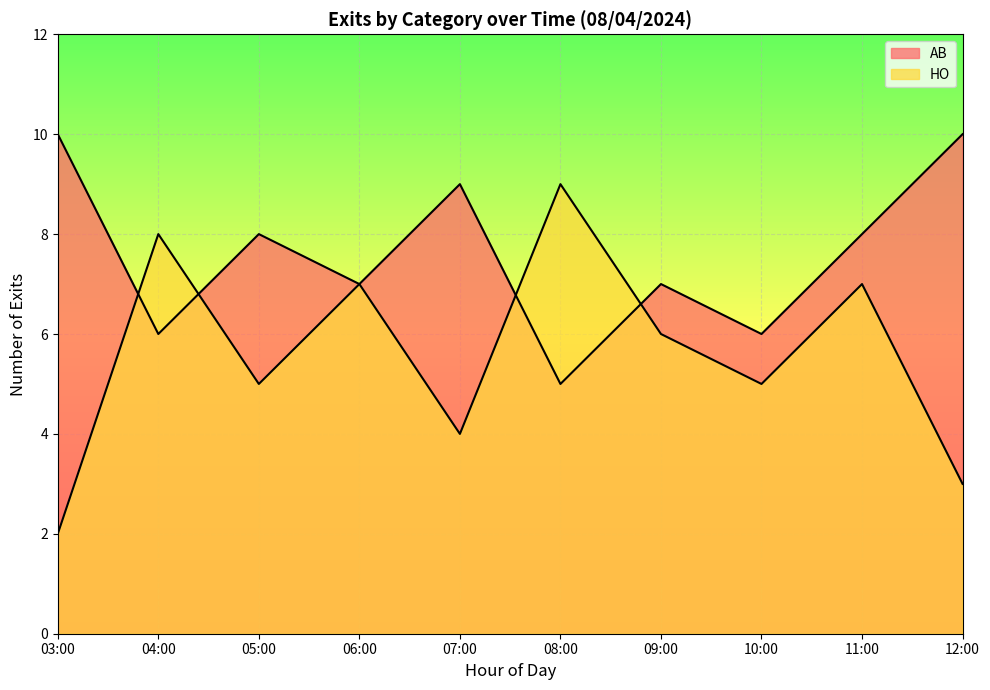

How many interior local peaks does the AB series have?

3